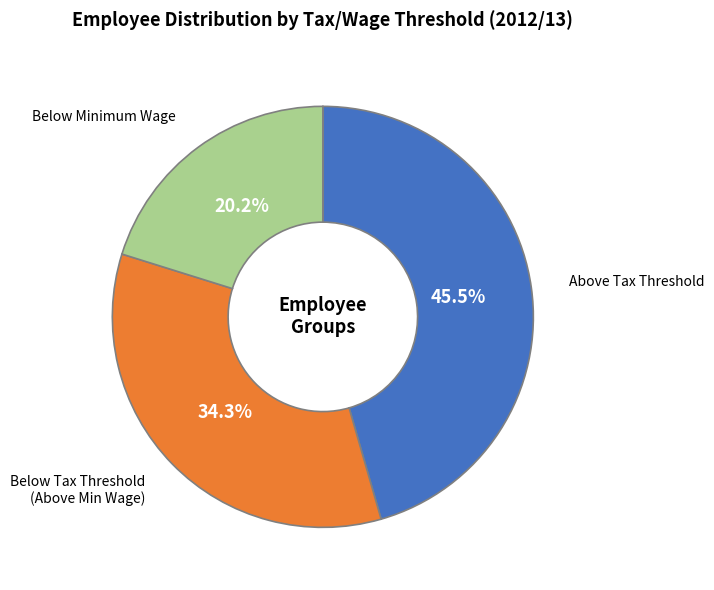

Is there any slice that represents more than half of the pie?

No